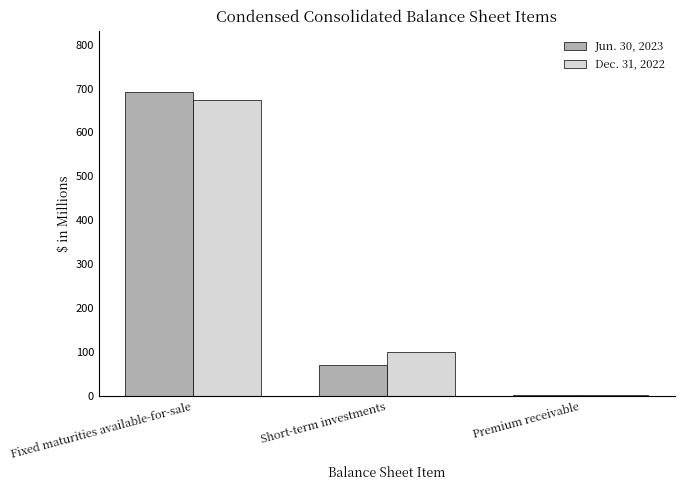

Which series has the widest spread of values?

Jun. 30, 2023